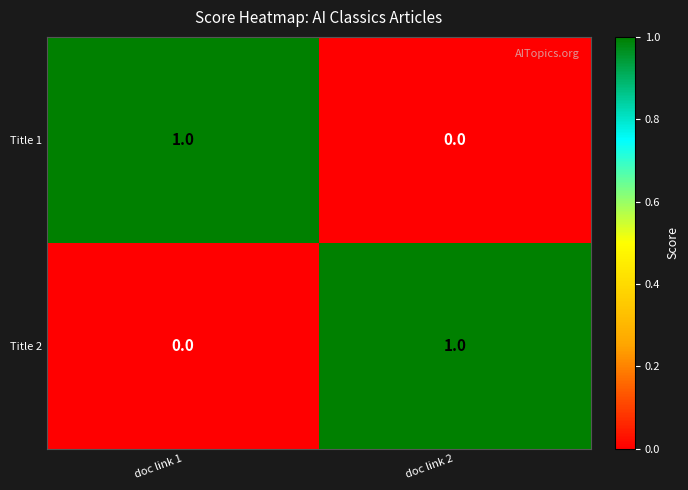

At doc link 2, list the series in order from largest to smallest.

Title 2, Title 1